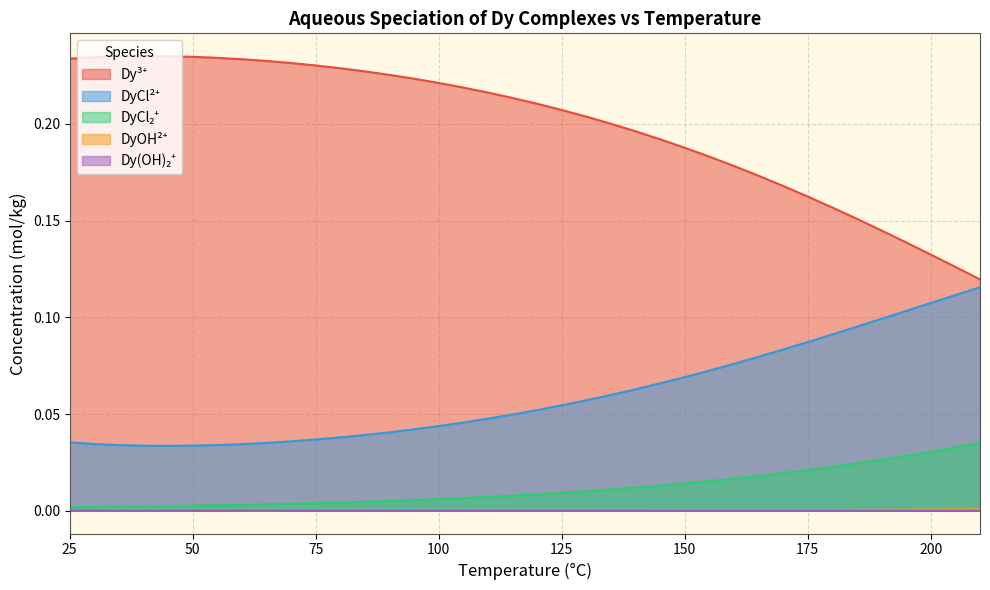

True or false: DyCl2+ and DyCl2+_b cross at least once.

False